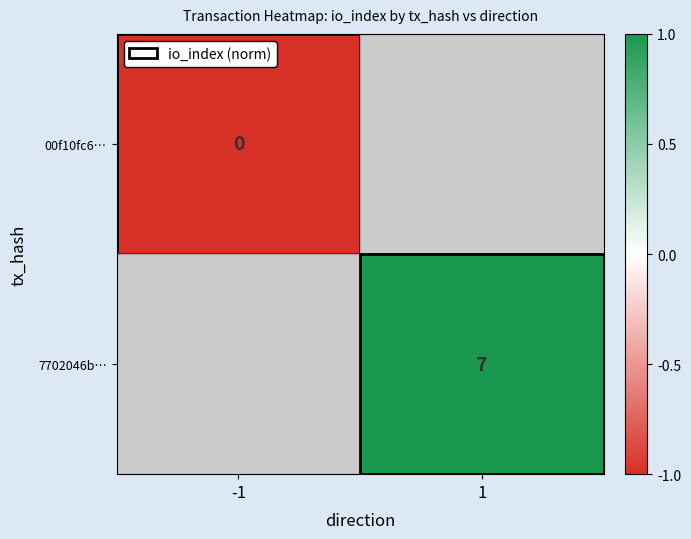

At how many categories does at least one series exceed 0?

1